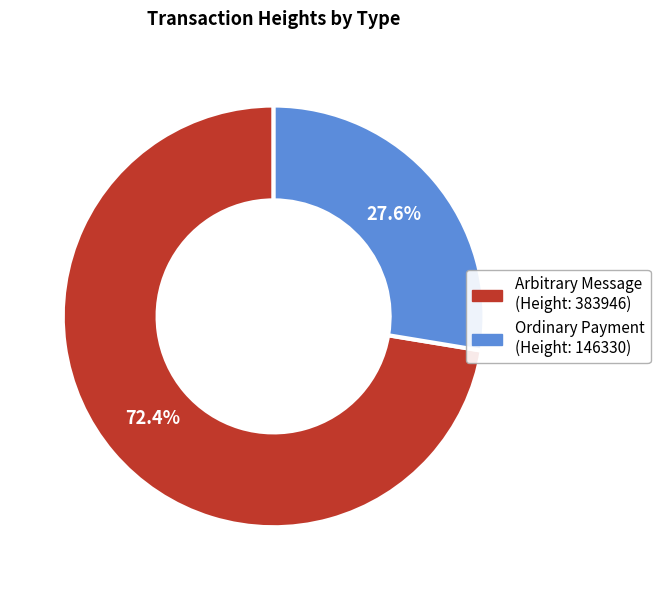

Is there a majority slice in this chart?

Yes